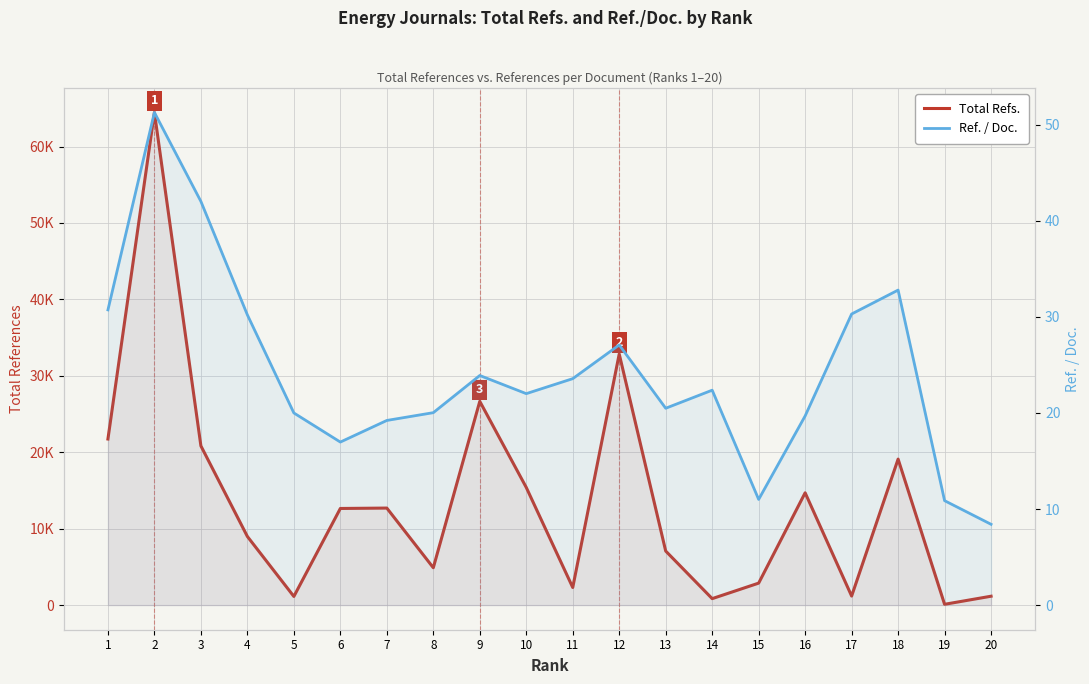

At which category does Total Refs. reach its first local valley?

5